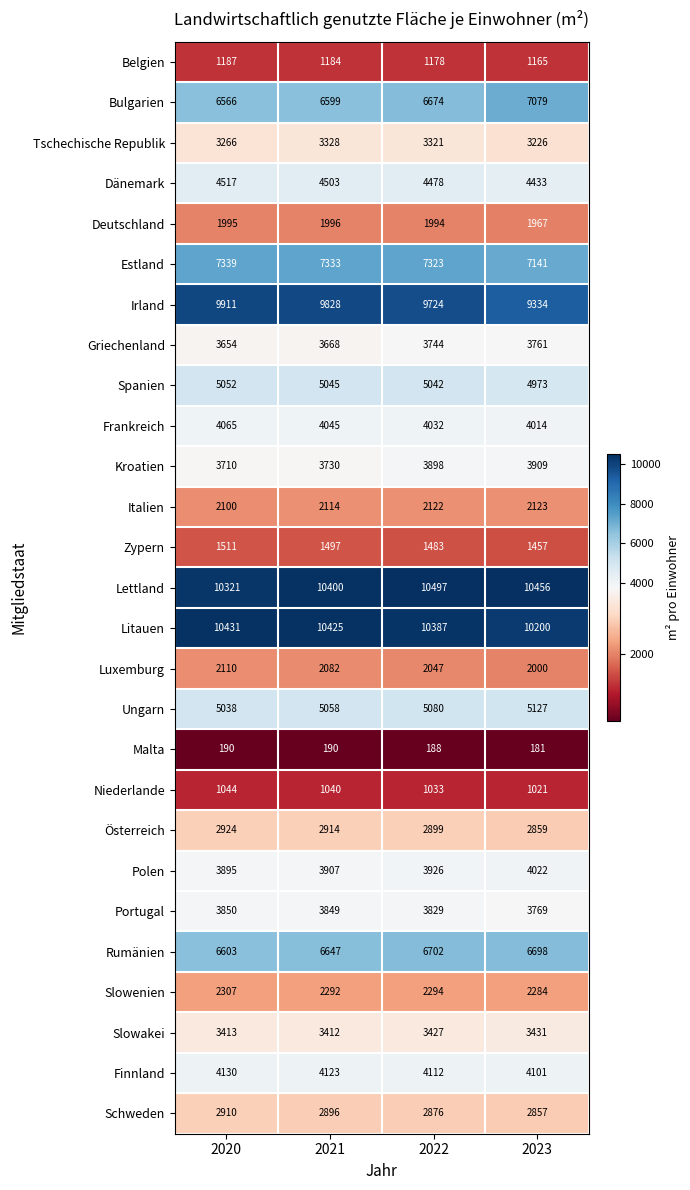

How many categories are shown in the chart?

4